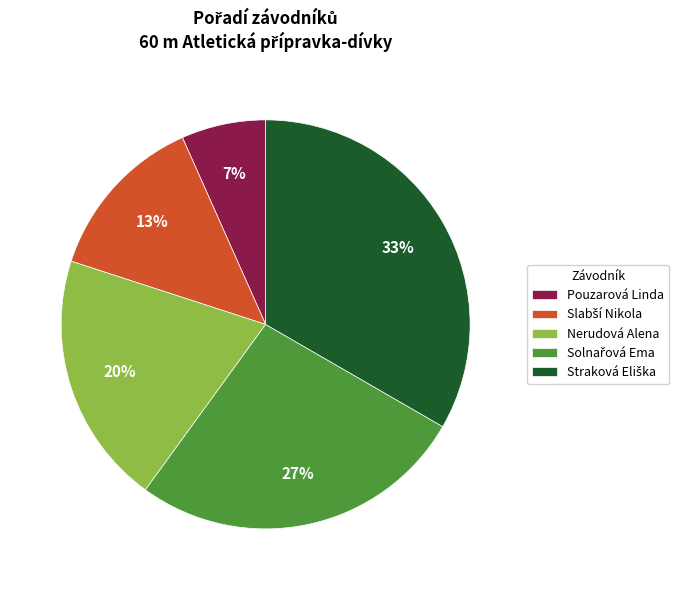

What is the smallest slice in the pie chart?

Pouzarová Linda